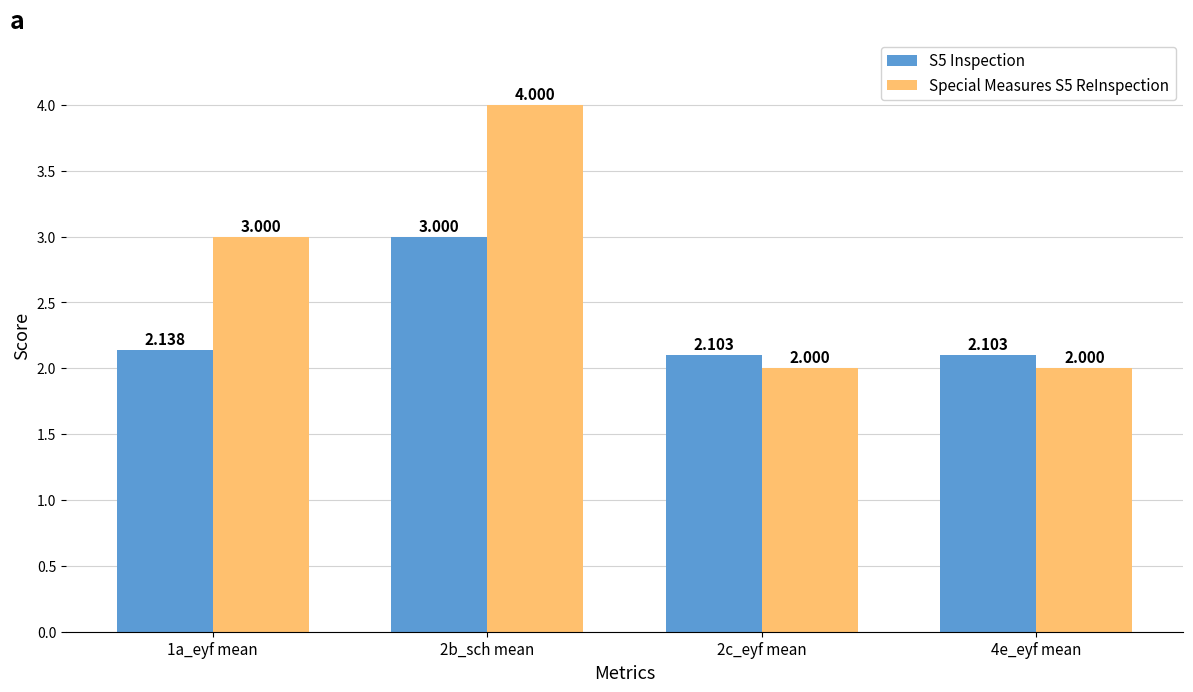

Between 1a_eyf mean and 2b_sch mean, which series saw the biggest shift?

Special Measures S5 ReInspection